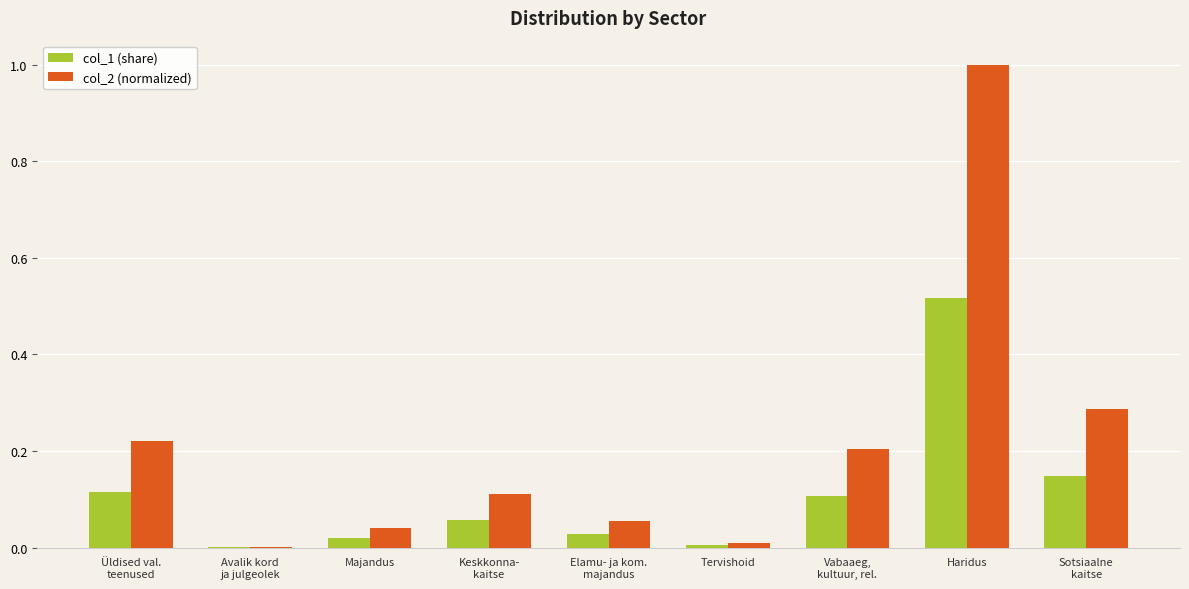

At which category is the sum across all series the highest?

Haridus